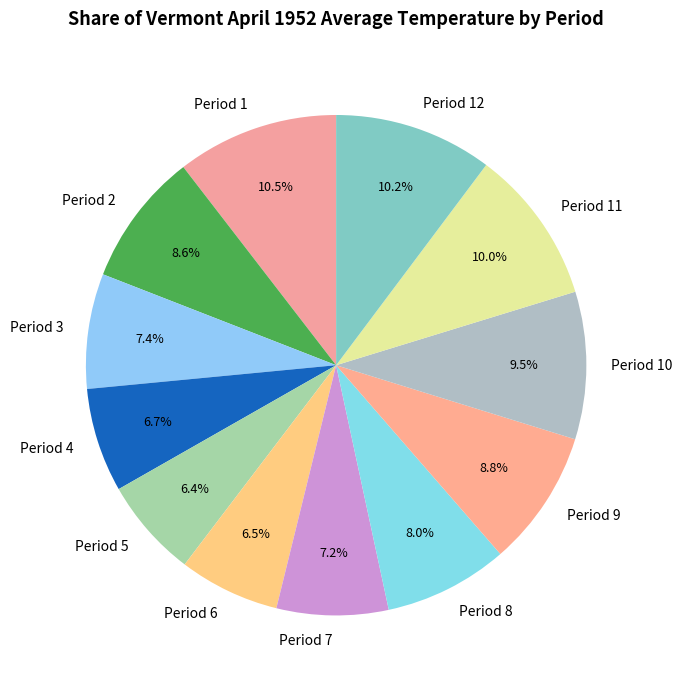

What is the ratio of the value at Period 3 to the value at Period 12?

0.7